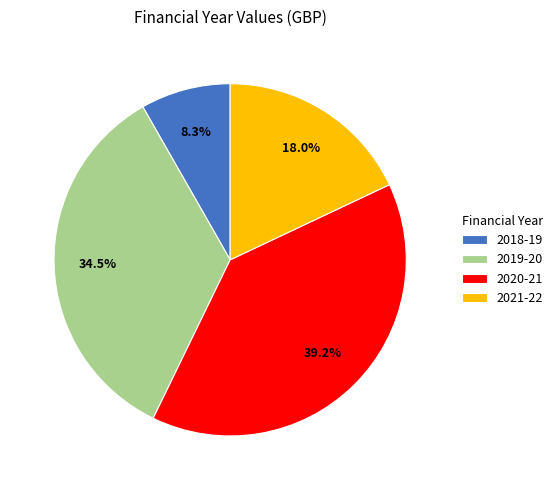

Which has a higher value, 2020-21 or 2021-22?

2020-21